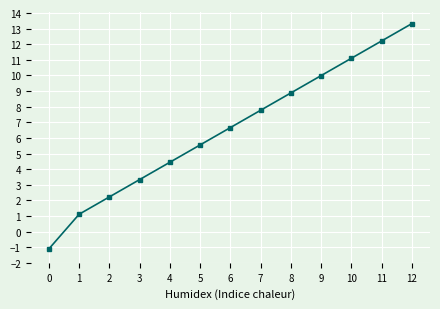

What is the average value?

6.6